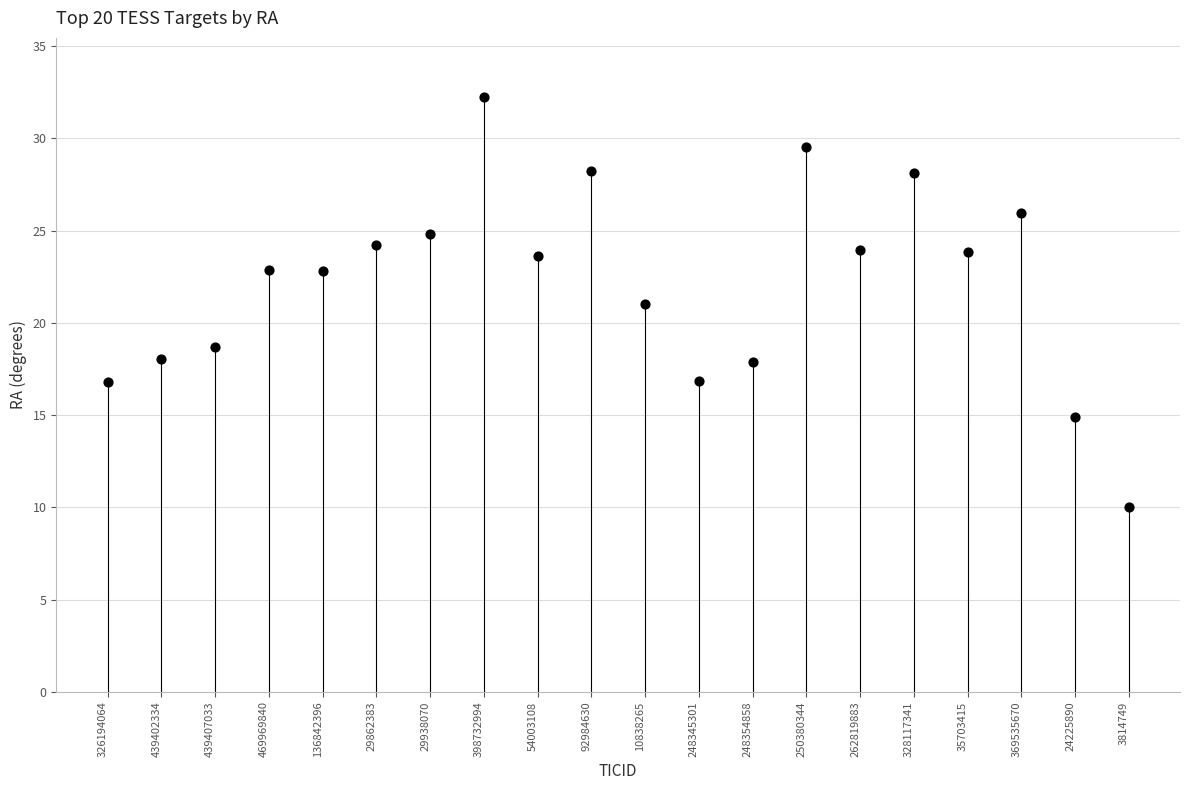

What is the range of Y values (max minus min)?

22.2